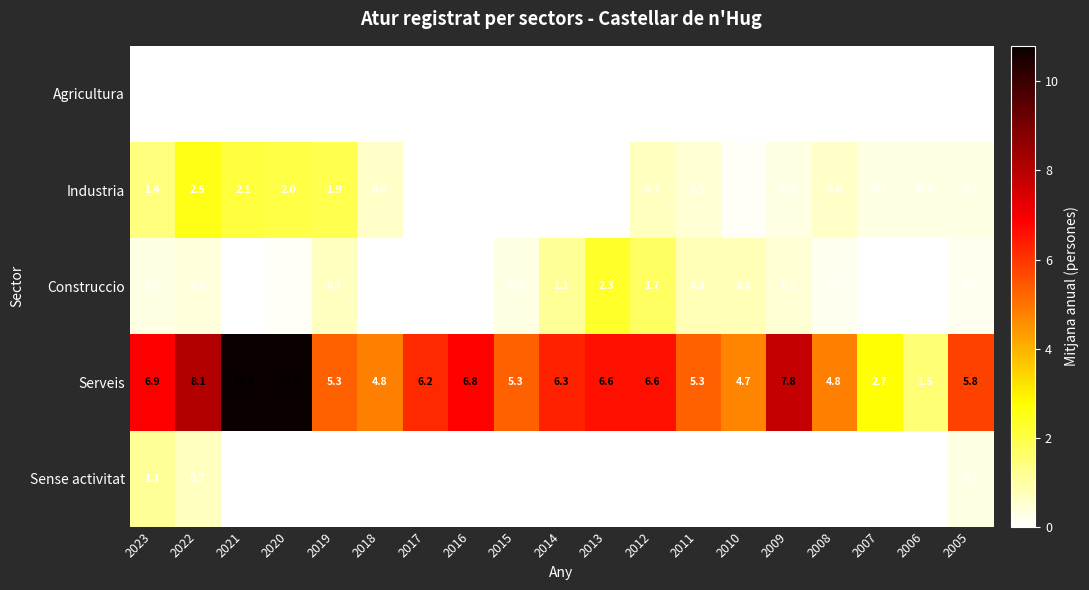

What value does the Serveis series have at 2011?

5.3